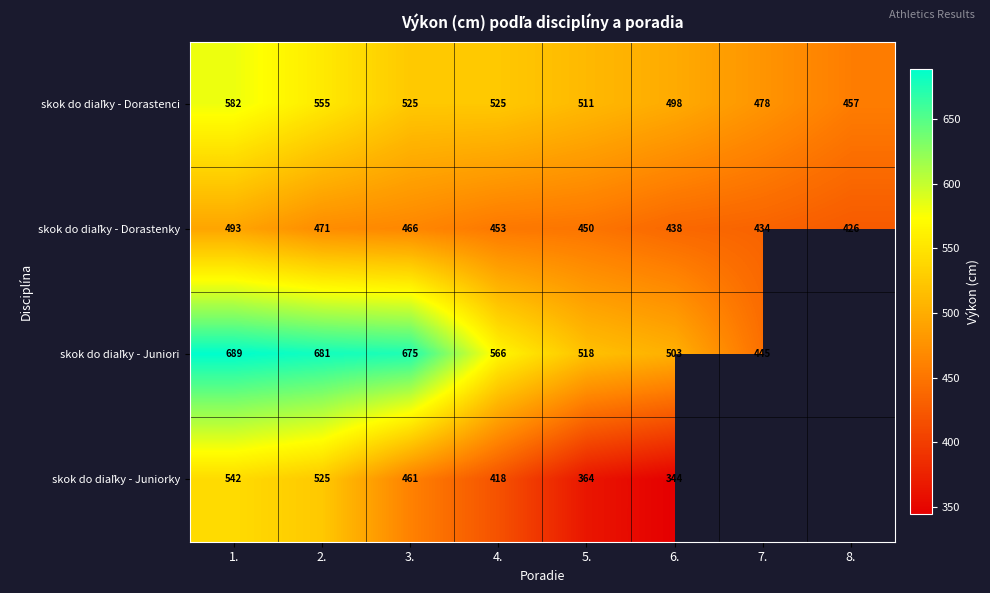

What is the difference between the highest and lowest values at 3.?

214